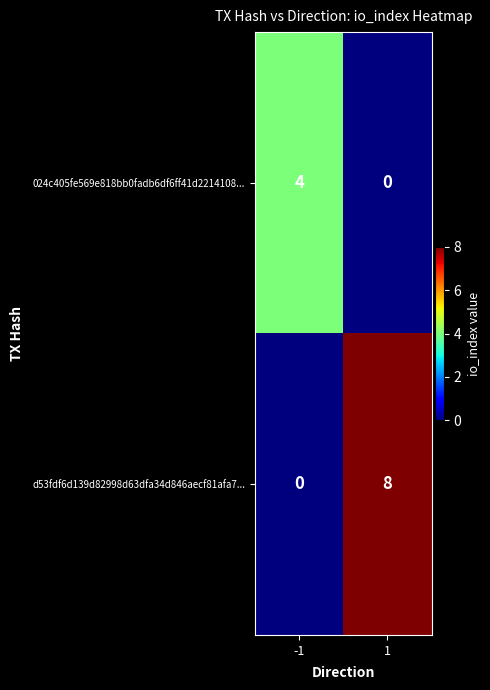

What is the sum of all 024c405fe569e818bb0fadb6df6ff41d2214108... values?

4